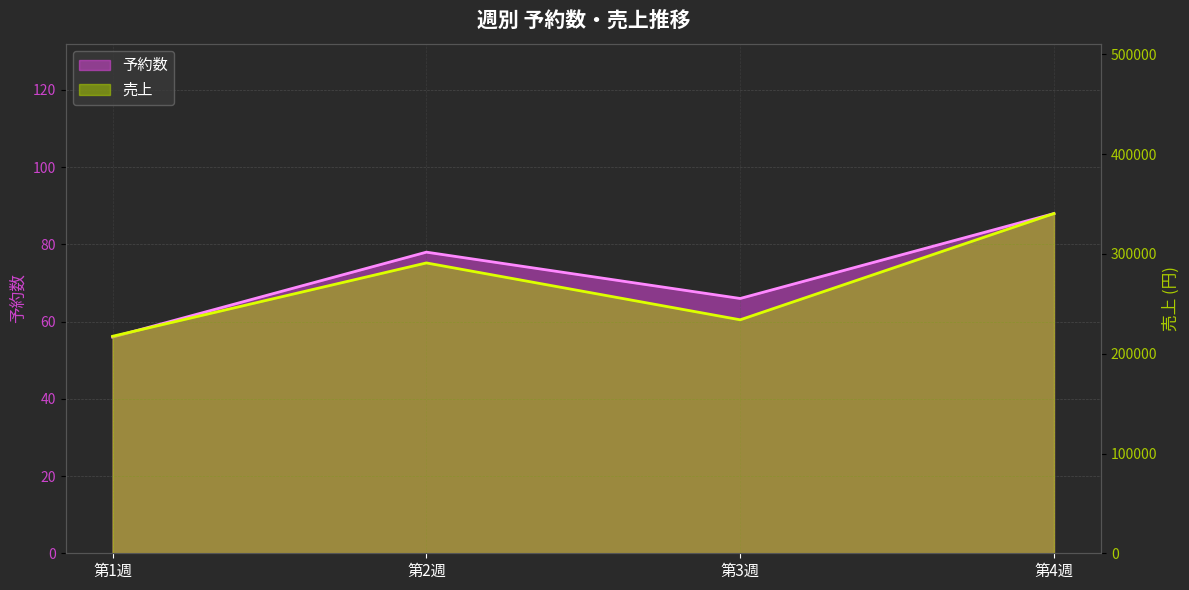

What is the difference between the 売上 values at 第4週 and 第3週?

106500